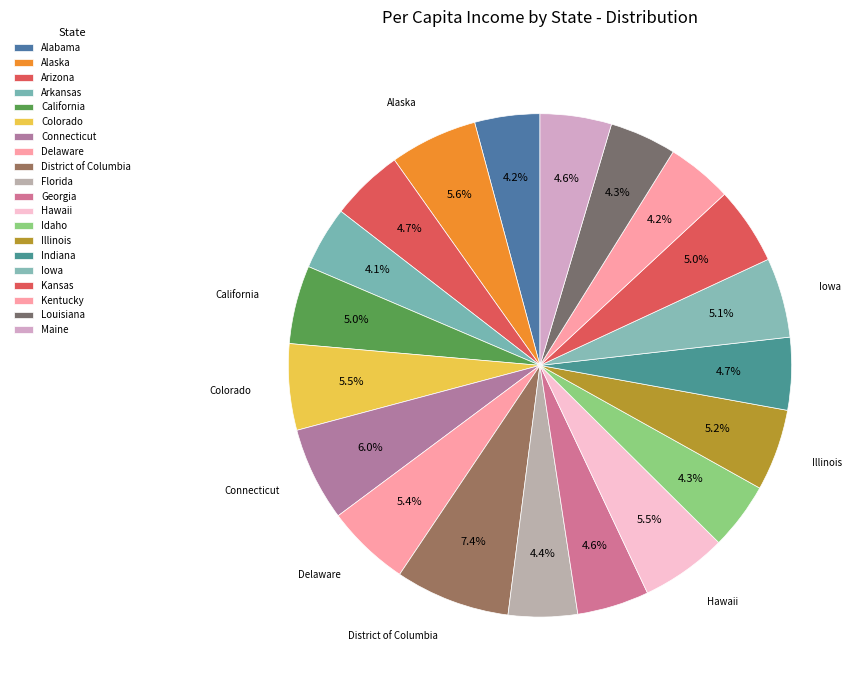

Does any single category account for the majority?

No